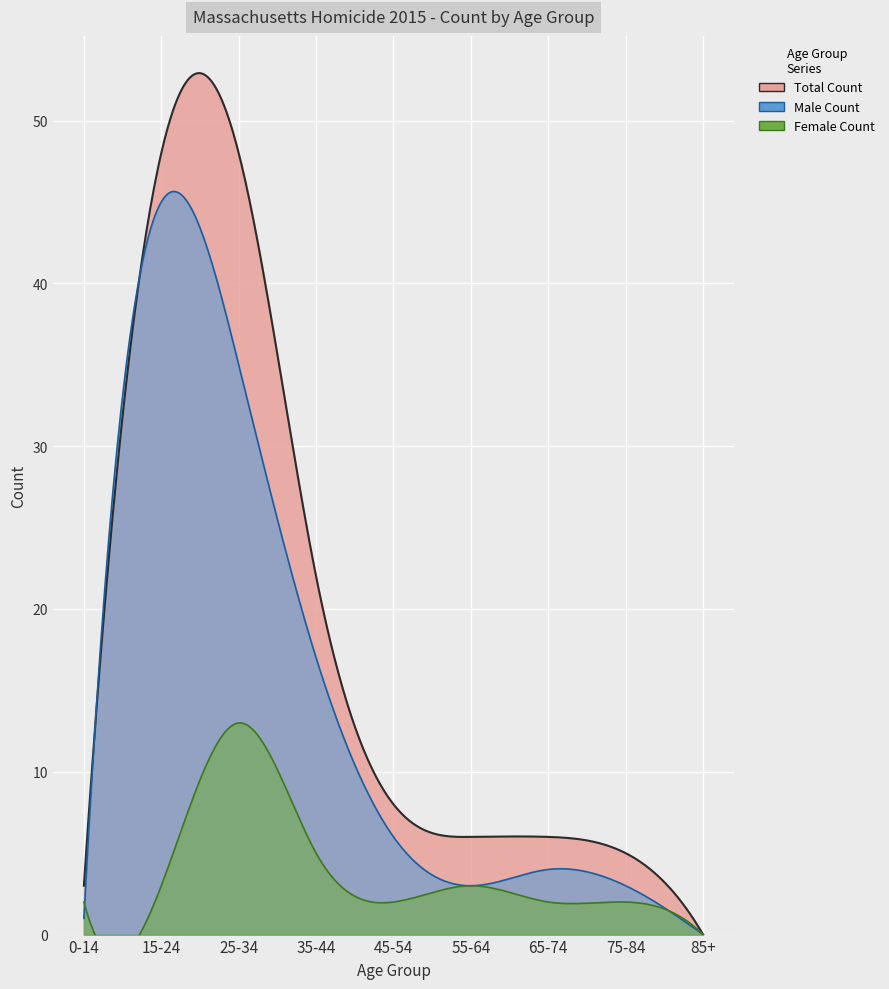

What is the label of the 3rd point from the right?

65-74